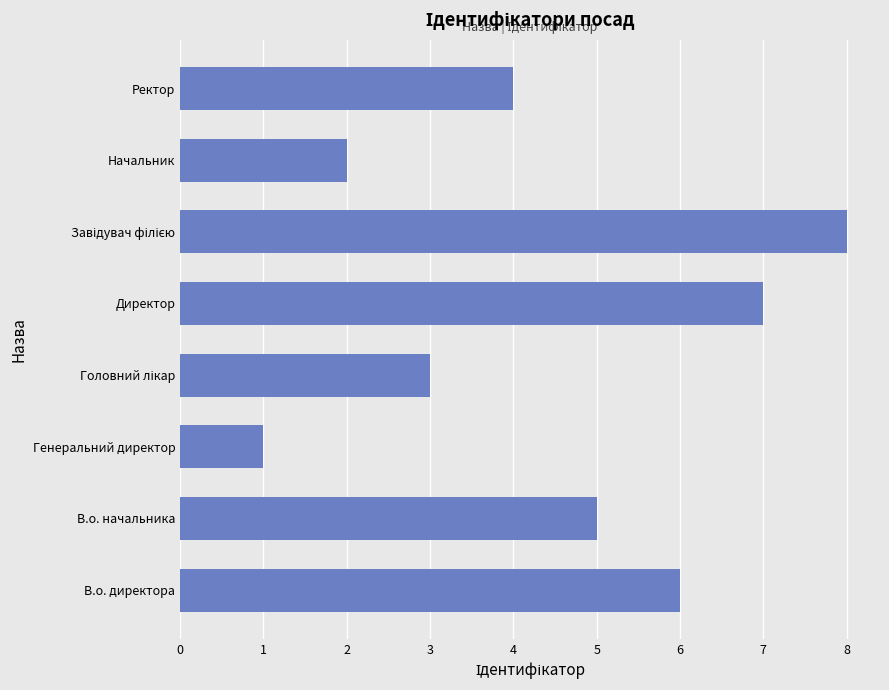

Reading bottom to top, transcribe all the data shown in this chart.

6	5	1	3	7	8	2	4